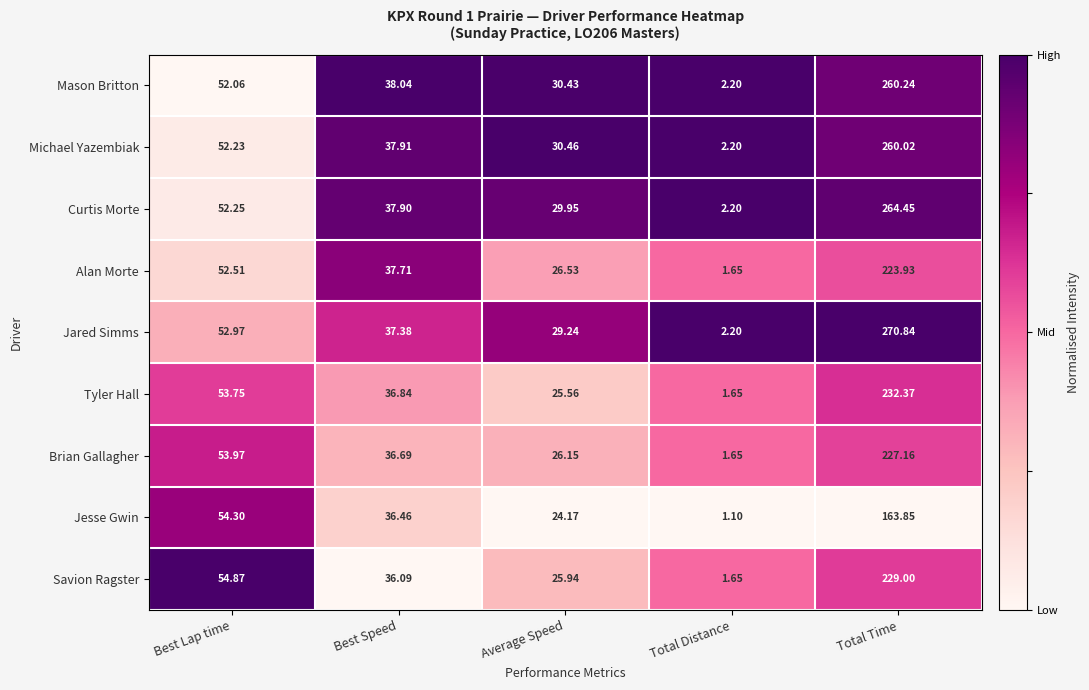

Where is Curtis Morte nearest to the value 133?

Best Lap time